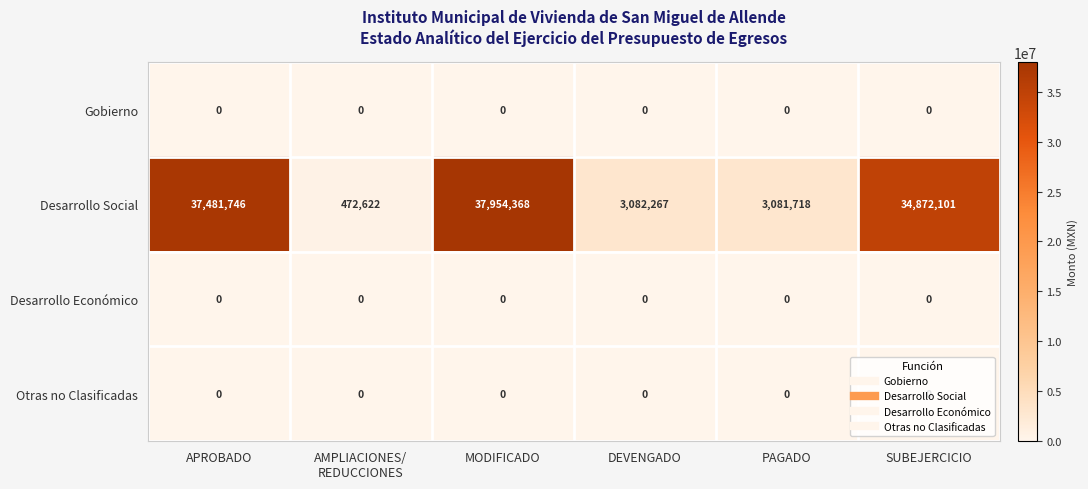

The Desarrollo Económico series shows 0 at MODIFICADO. True or false?

True